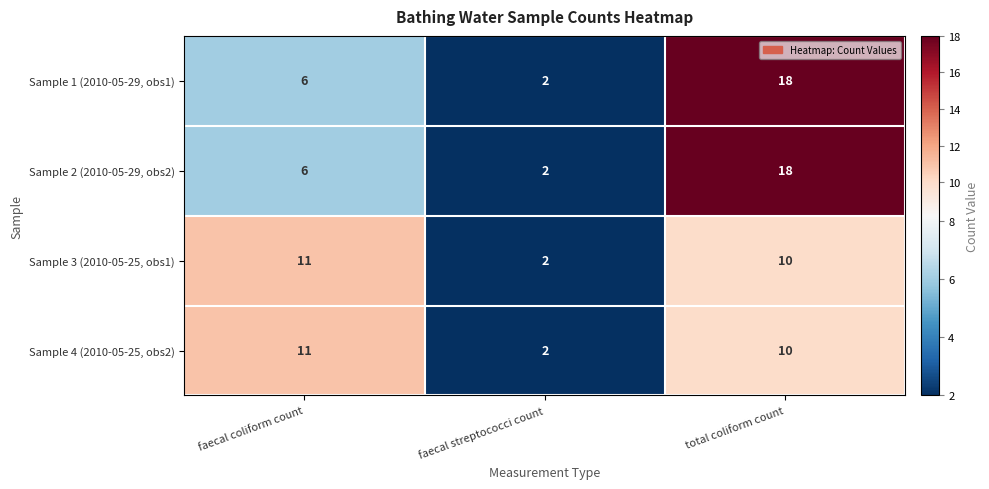

Reading left to right, what are all the values shown in this chart?

Sample 1 (2010-05-29, obs1): 6	2	18
Sample 2 (2010-05-29, obs2): 6	2	18
Sample 3 (2010-05-25, obs1): 11	2	10
Sample 4 (2010-05-25, obs2): 11	2	10